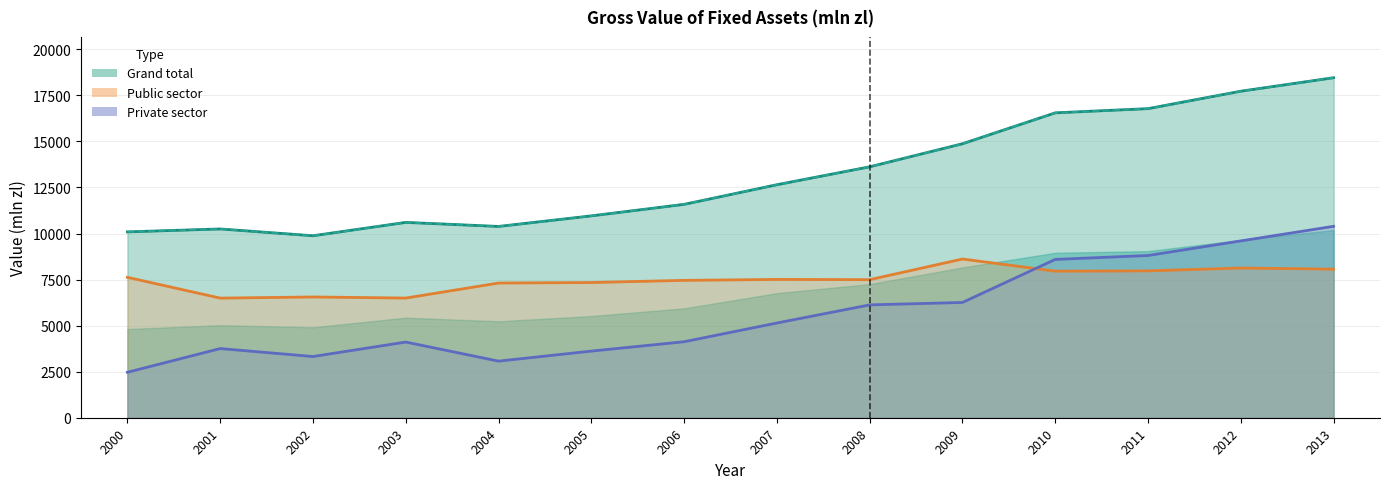

Which series has the largest total across all categories?

Grand total